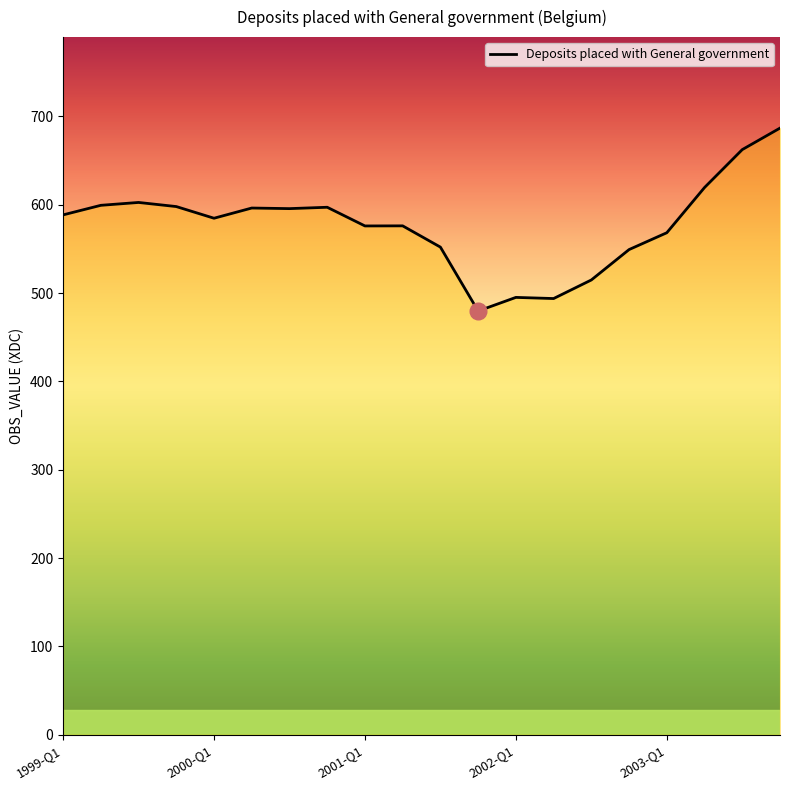

How many lines are shown in the chart?

1